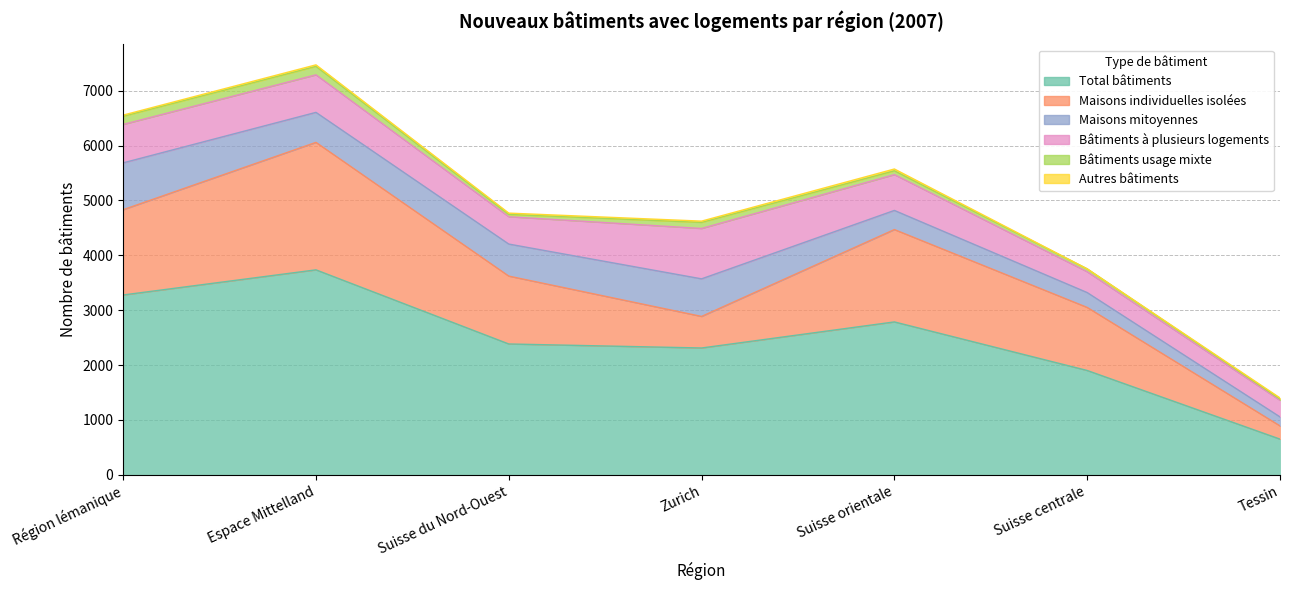

The value of Autres bâtiments at Suisse orientale is 33. True or false?

True